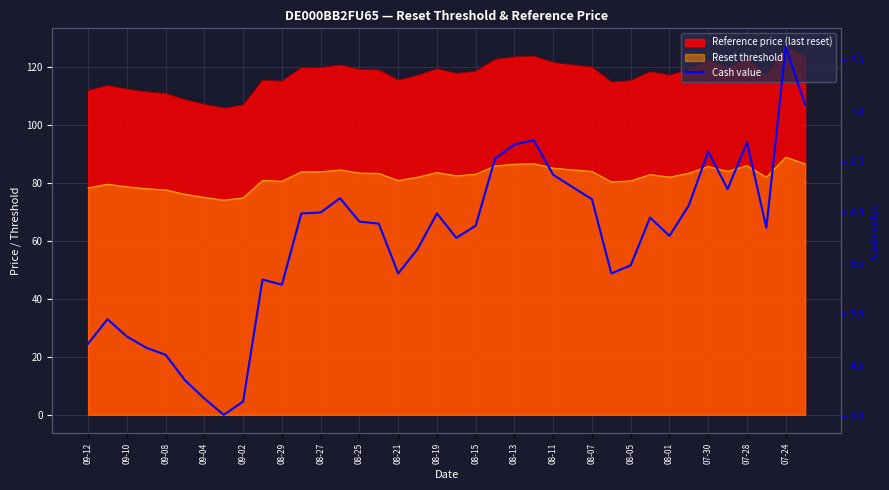

At which label is the value closest to 5?

09-10